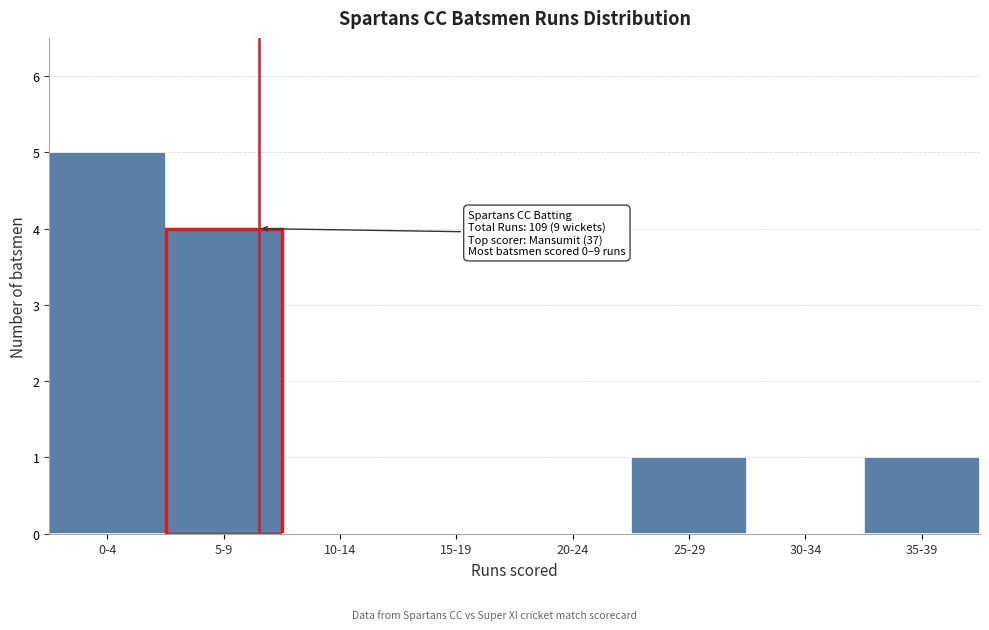

Reading left to right, list all the values displayed in this chart.

0-4=5	5-9=4	10-14=0	15-19=0	20-24=0	25-29=1	30-34=0	35-39=1